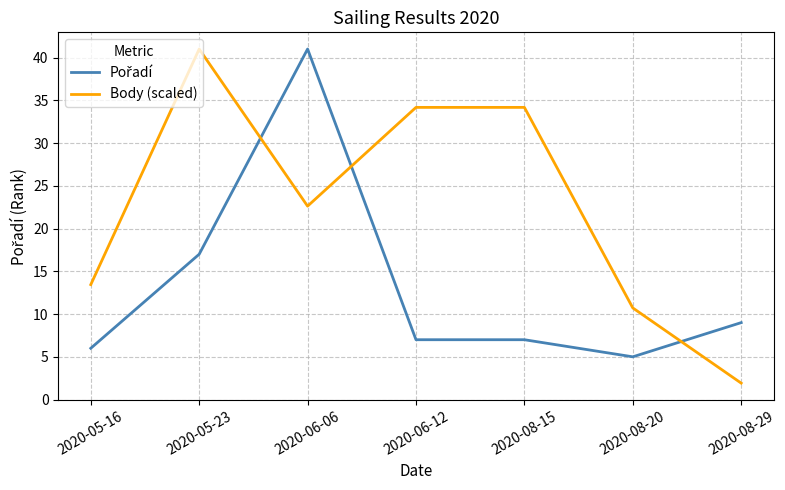

Which series has the widest spread of values?

Body (scaled)